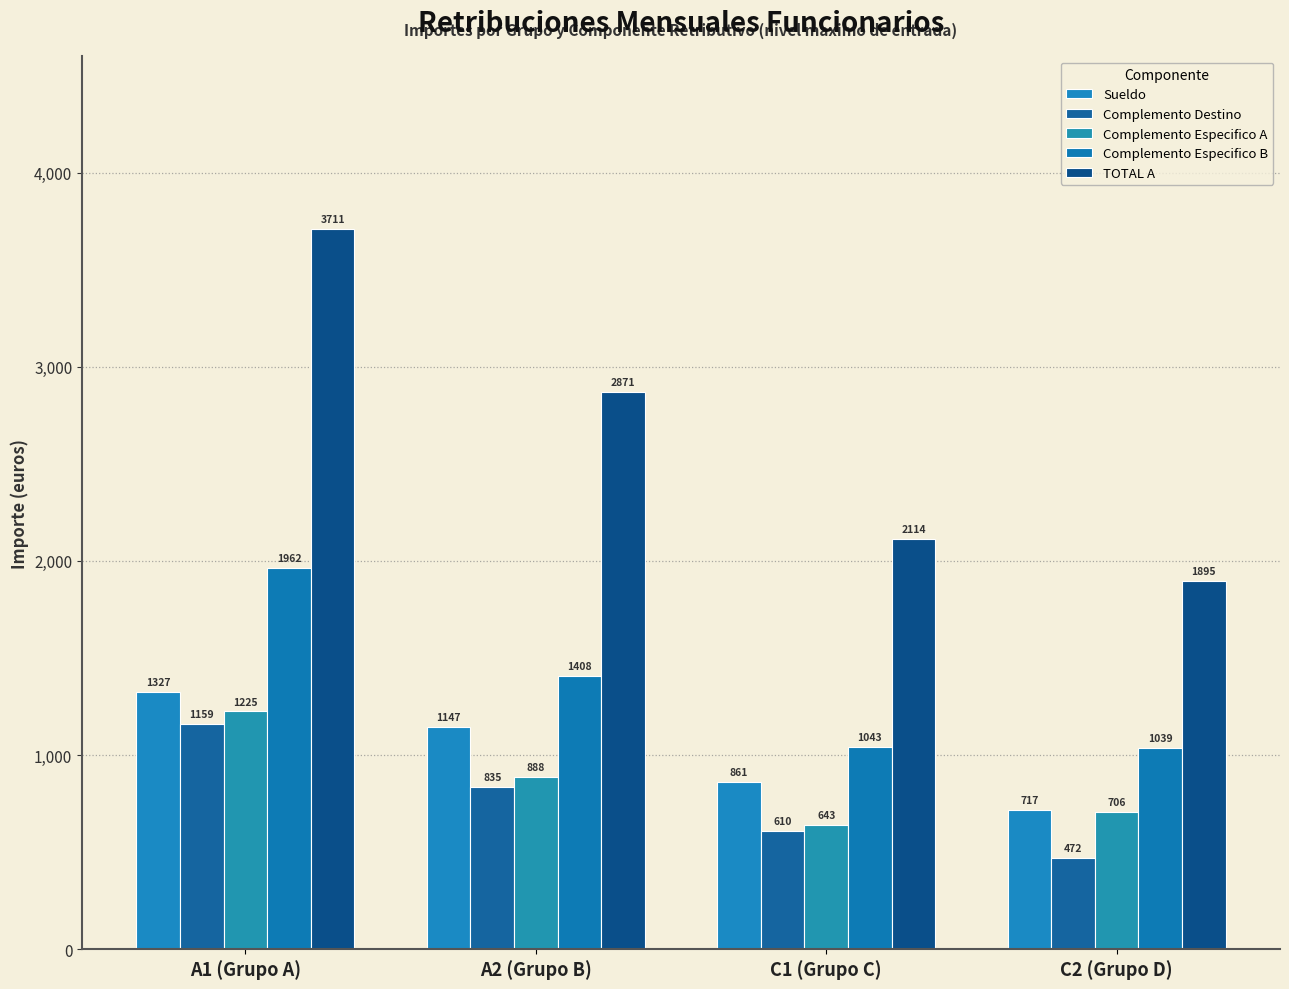

True or false: Sueldo has a value of 717.0 at C2 (Grupo D).

True